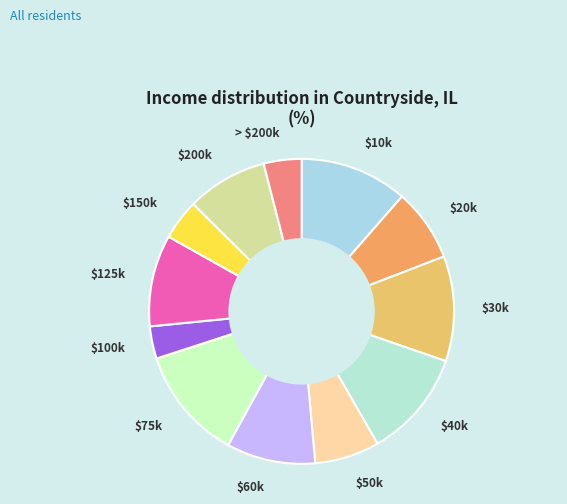

Which slice is the largest?

$75k